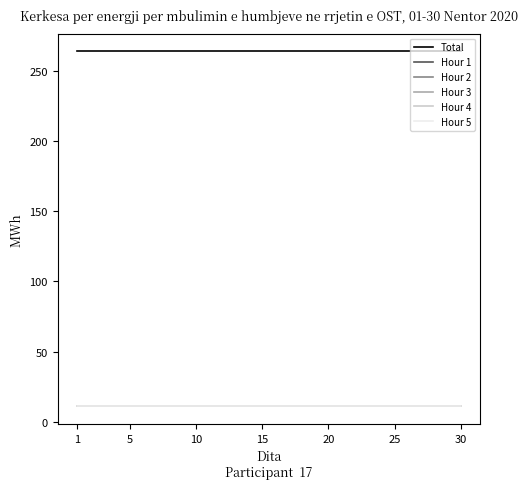

Does the chart display data point markers on the line(s)?

No